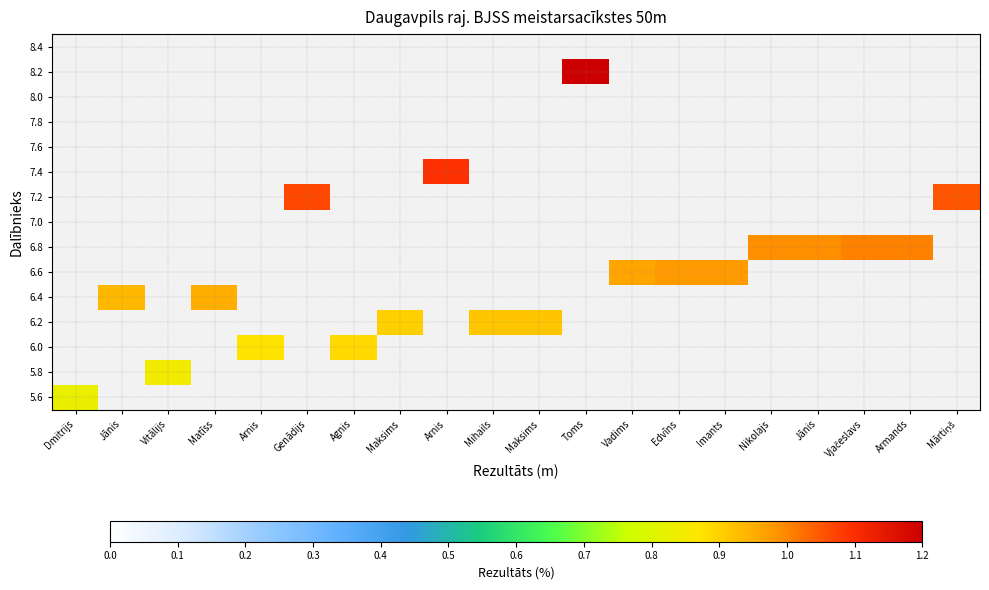

What is the minimum value shown in the chart?

0.8